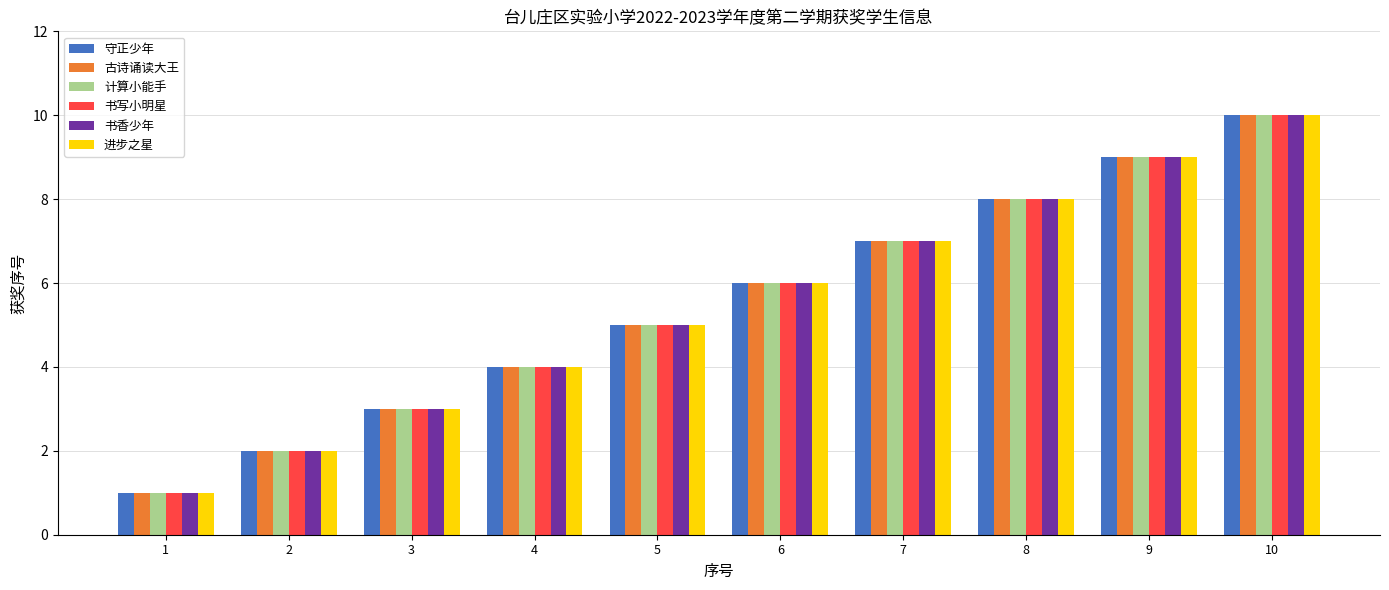

List the labels in order of 计算小能手 value, largest first.

10, 9, 8, 7, 6, 5, 4, 3, 2, 1